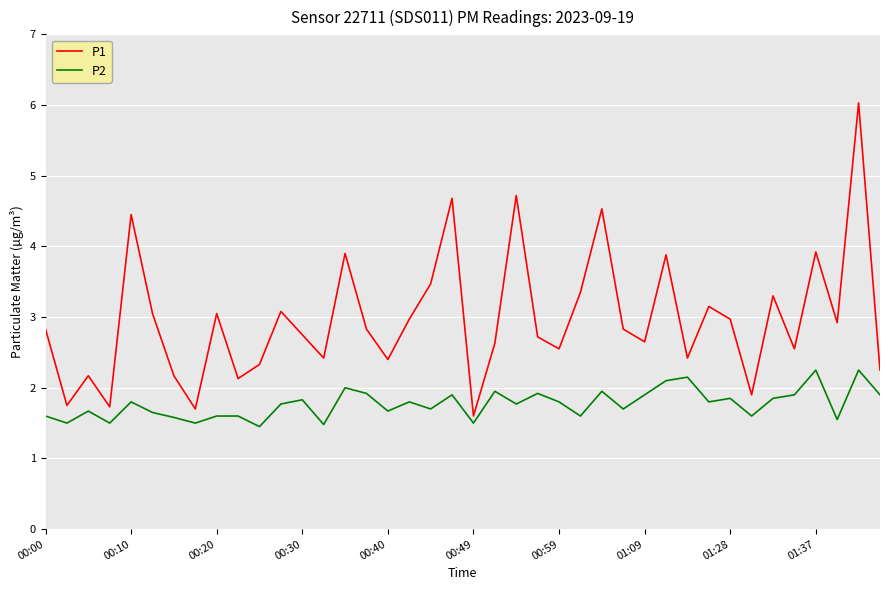

What is the greatest value displayed?

6.0